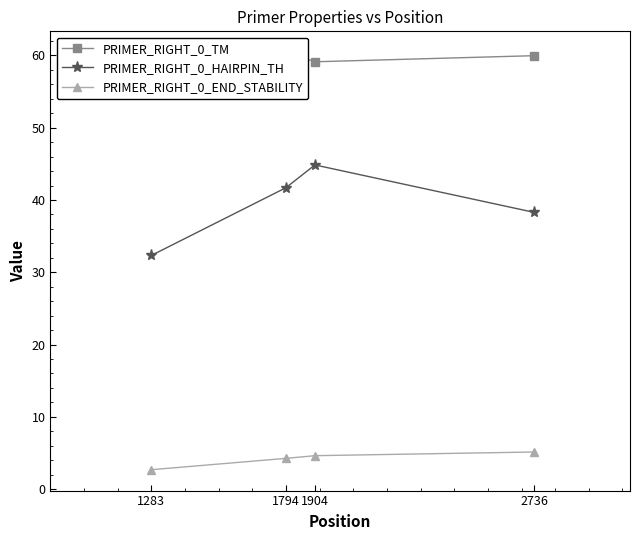

What is the difference between the PRIMER_RIGHT_0_END_STABILITY values at 2736 and 1904?

0.5